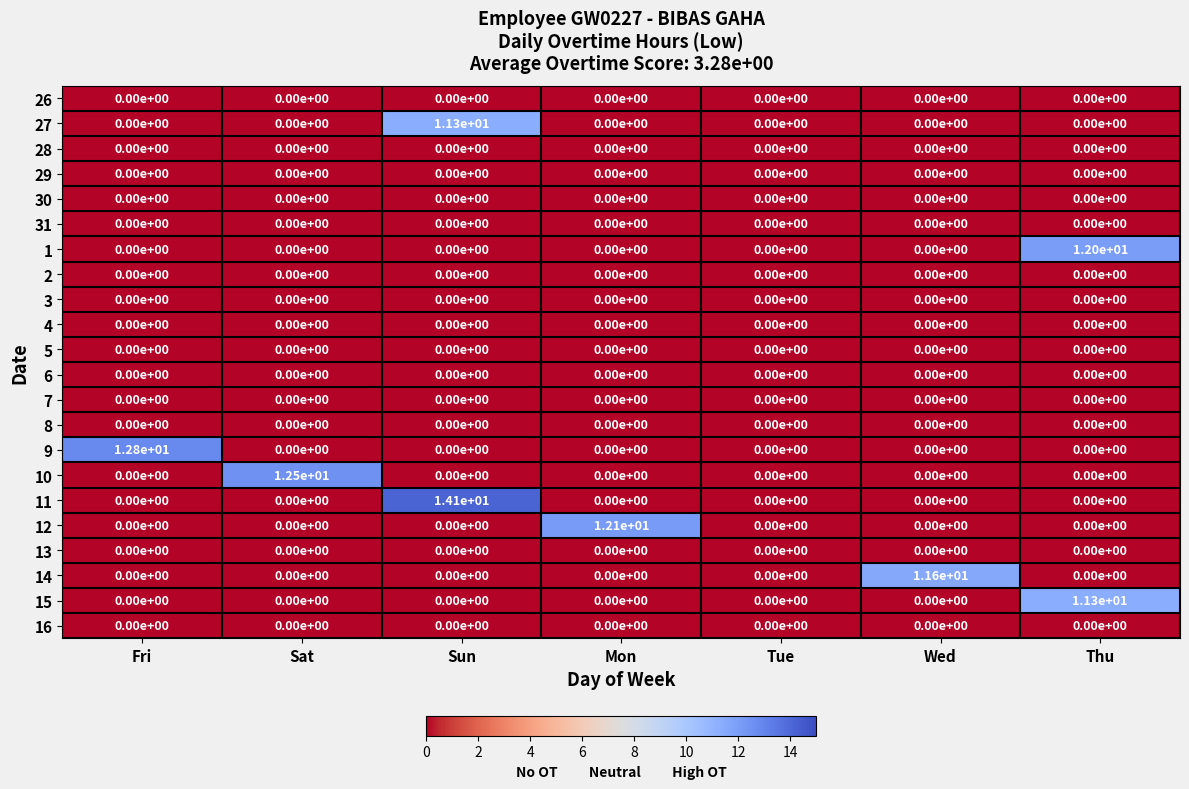

What is the greatest value displayed?

14.1